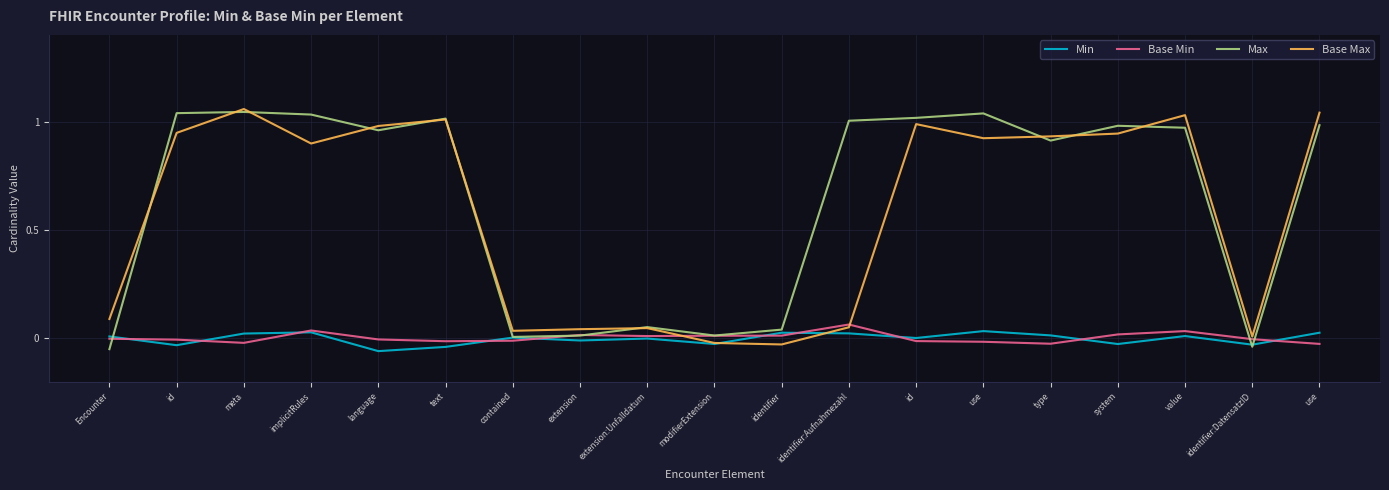

Does the chart display data point markers on the line(s)?

No